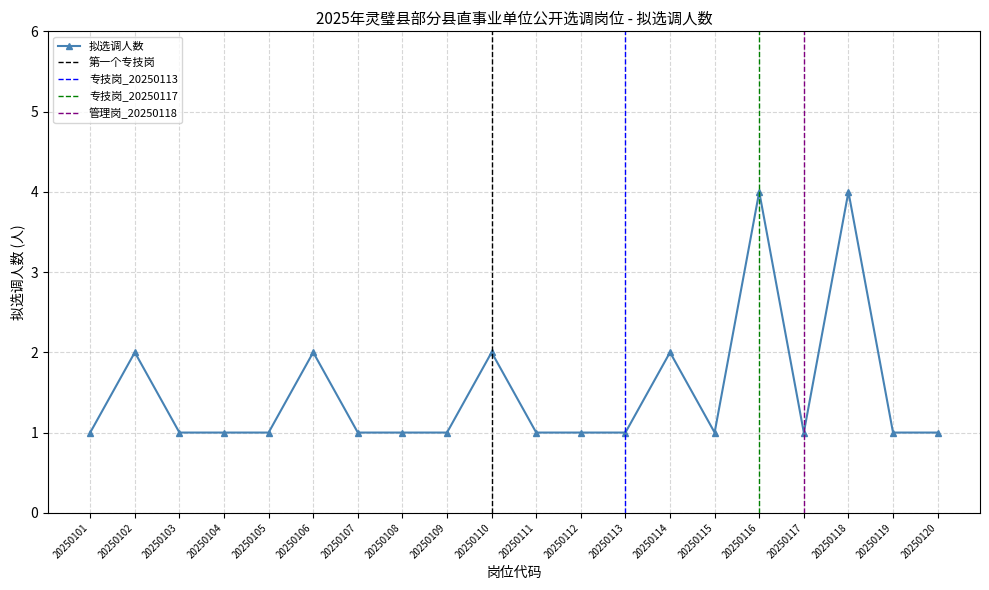

Reading left to right, transcribe all the data shown in this chart.

20250101=1	20250102=2	20250103=1	20250104=1	20250105=1	20250106=2	20250107=1	20250108=1	20250109=1	20250110=2	20250111=1	20250112=1	20250113=1	20250114=2	20250115=1	20250116=4	20250117=1	20250118=4	20250119=1	20250120=1